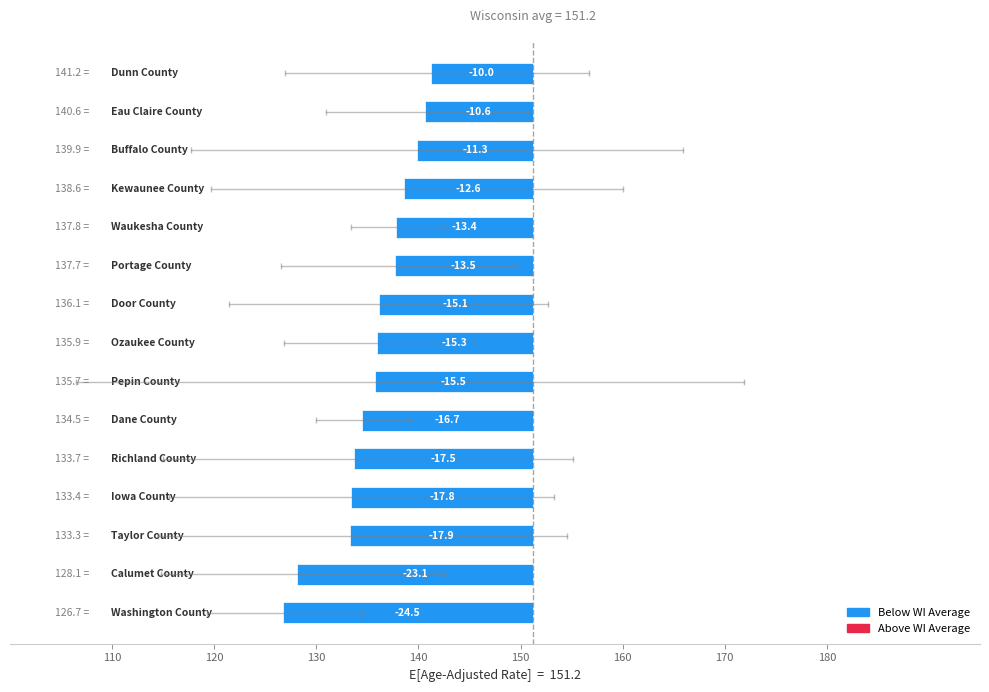

Read the value at Taylor County.

-17.9